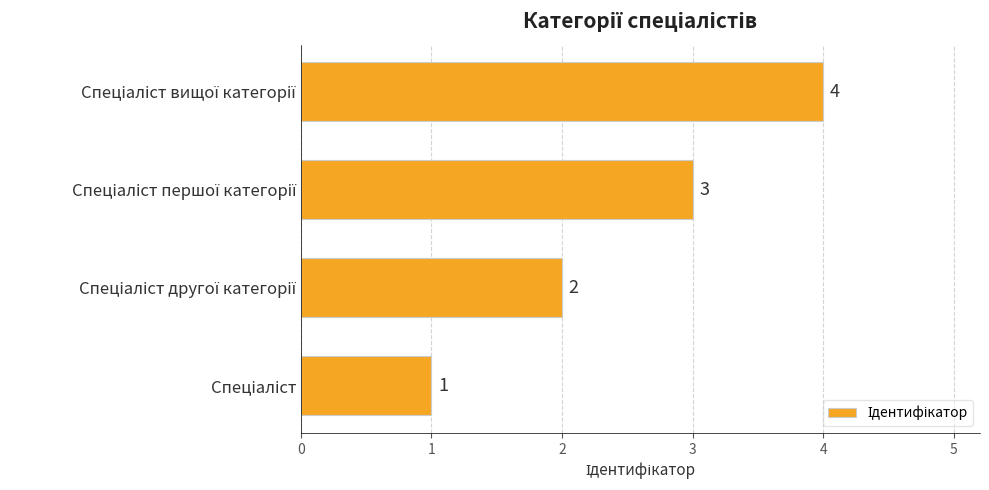

How many values are between 2 and 4?

3